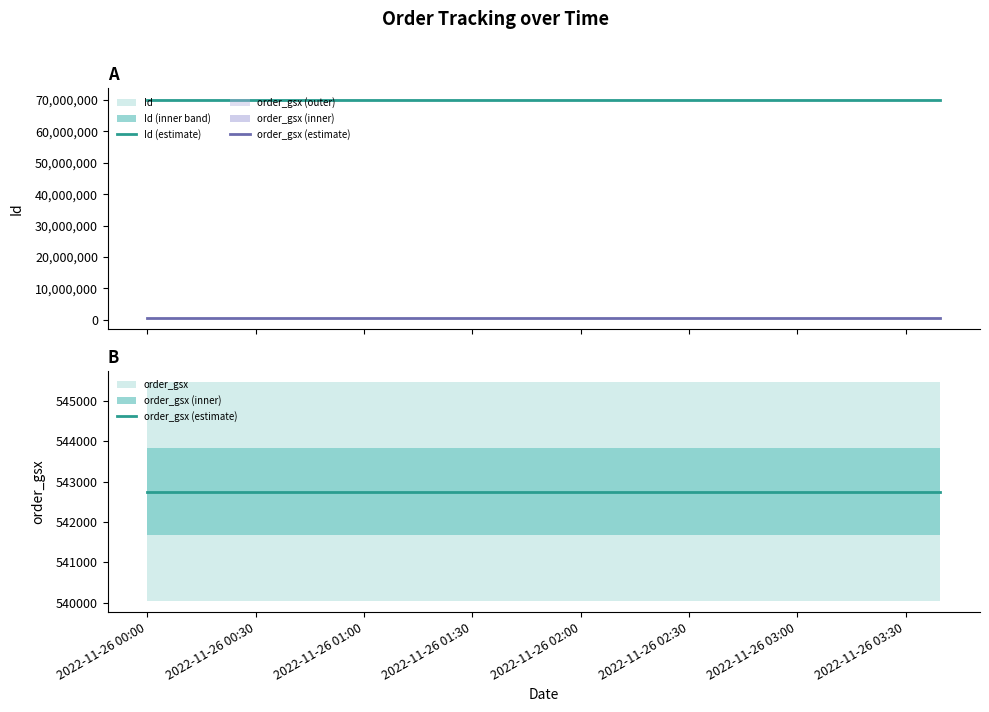

At 2022-11-26 01:00, list the series in order from smallest to largest.

order_gsx (estimate), Id (estimate)